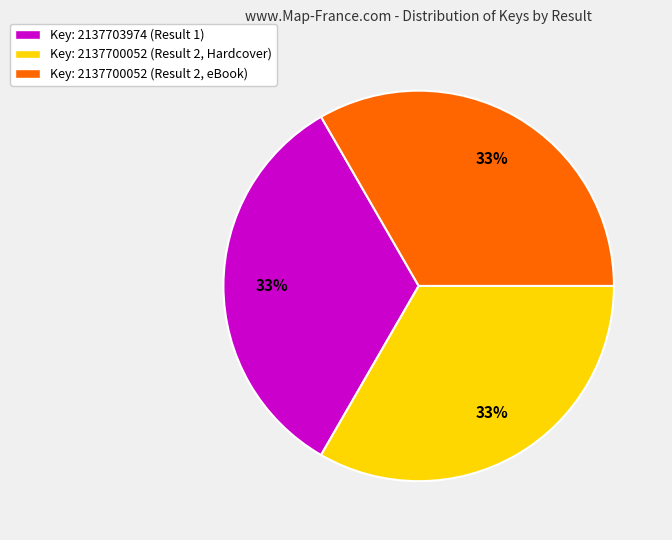

To the nearest percent, what portion does Key: 2137700052 (Result 2, Hardcover) represent?

33%